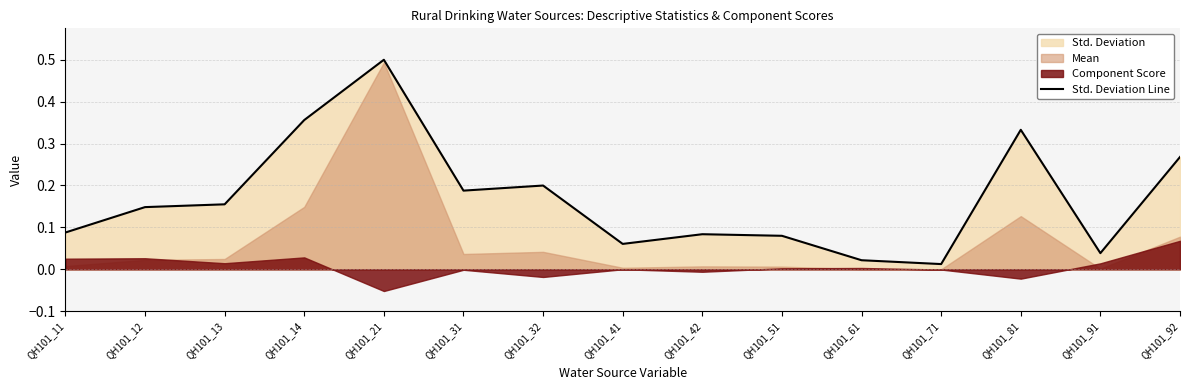

How many interior local valleys (lower than both neighbors) does the data have?

4